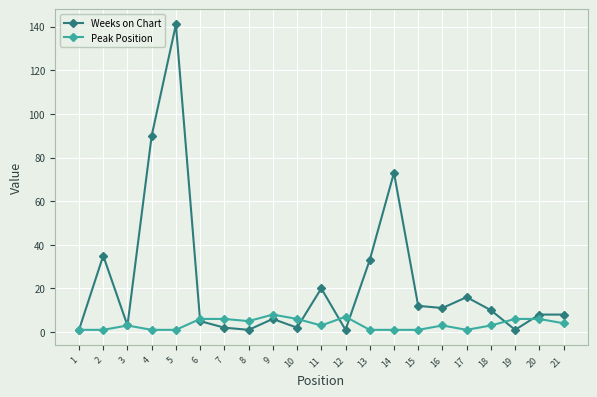

At which label does Weeks on Chart first exceed 8?

2